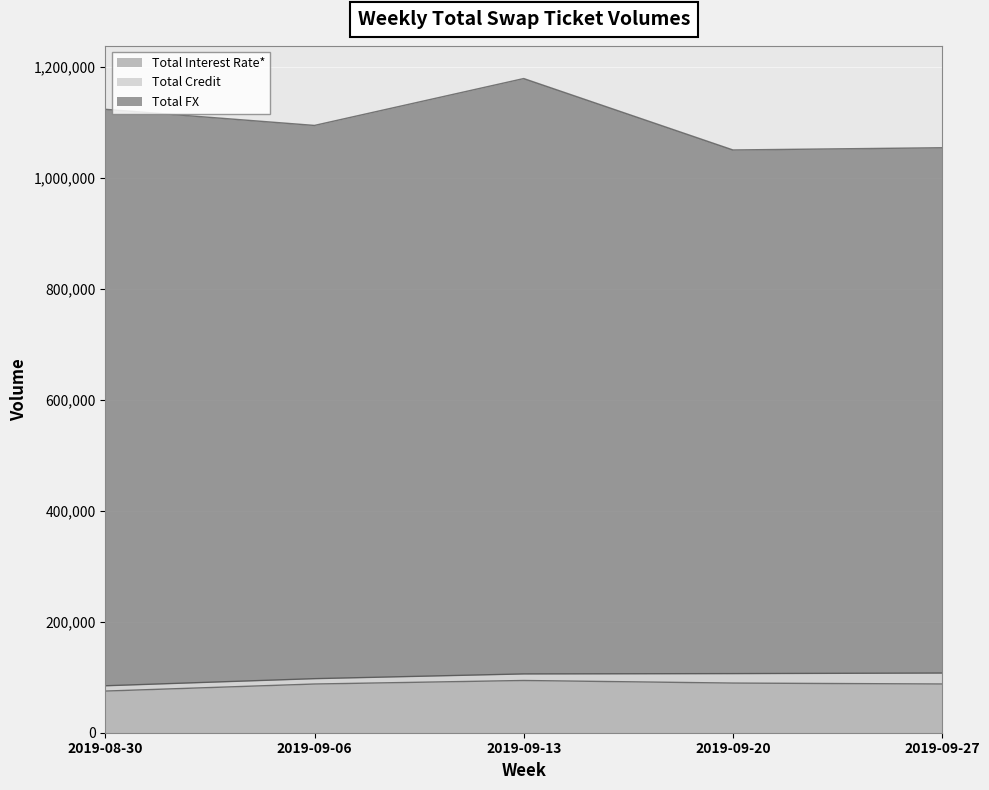

Which series has the largest total across all categories?

Total FX